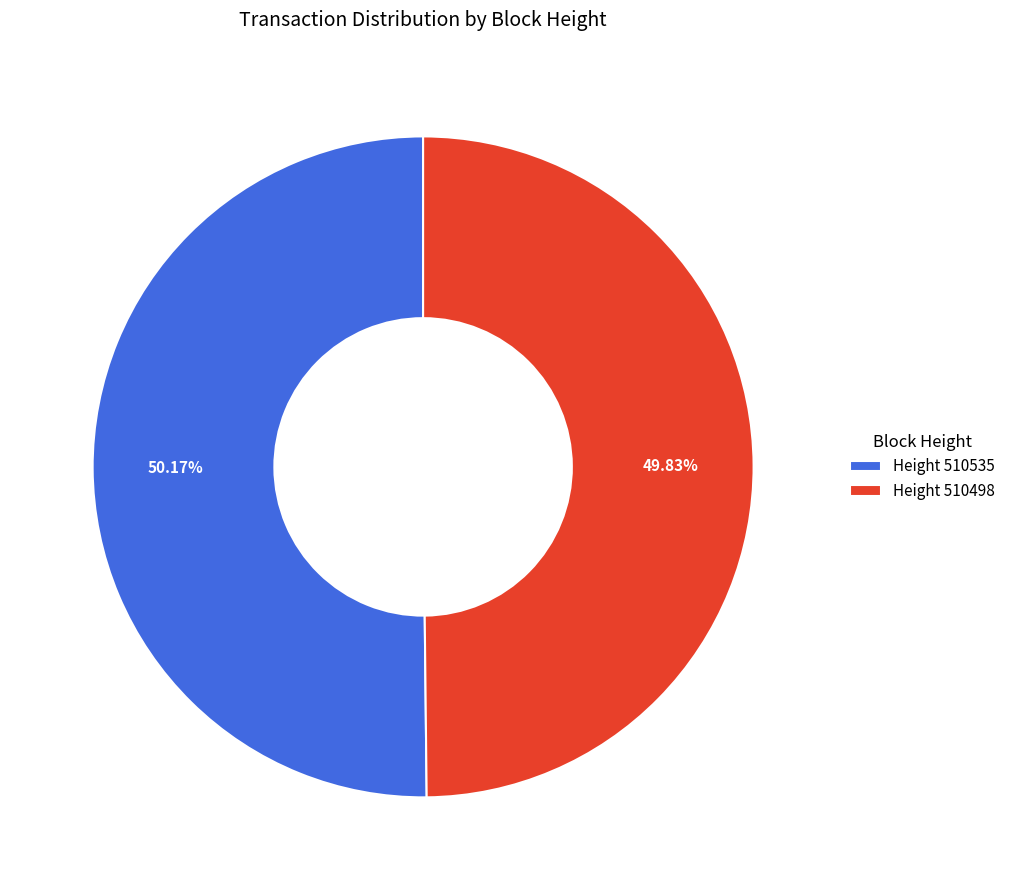

Is the sum of Height 510498 and Height 510535 greater than half?

Yes